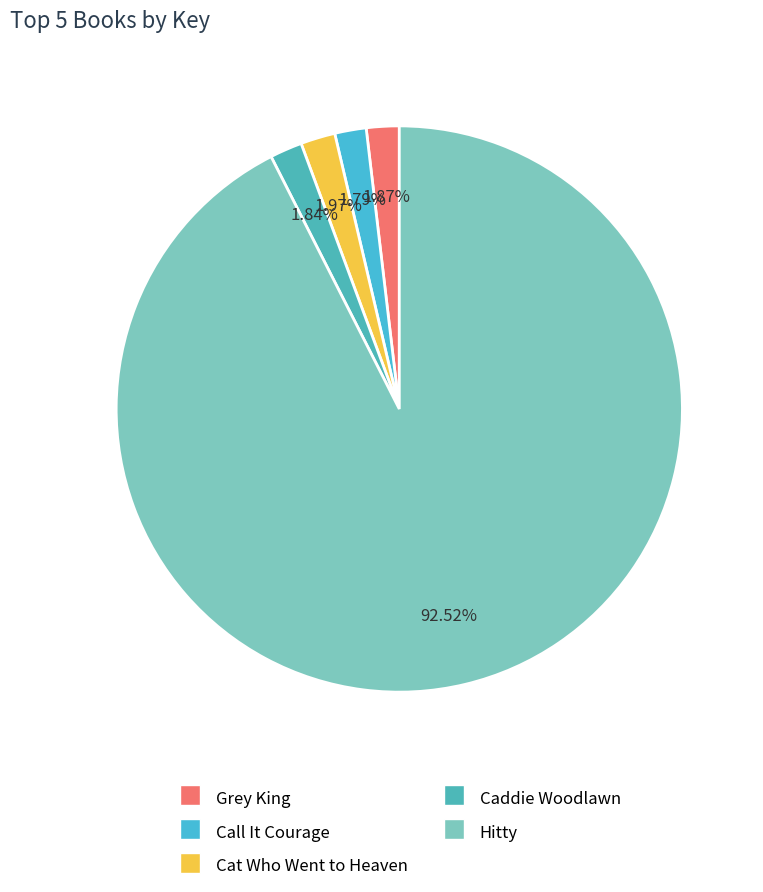

Which slice is the largest?

Hitty